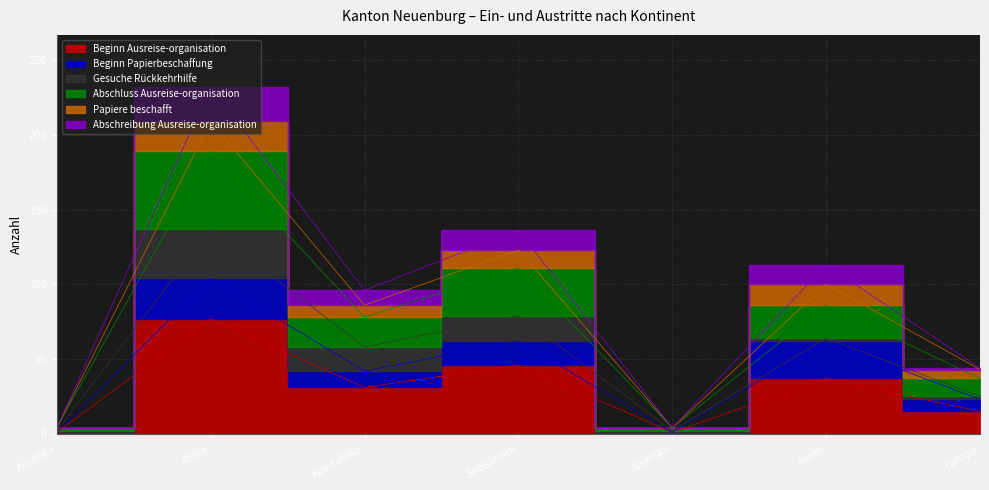

The Abschreibung Ausreise-organisation series shows 113 at Asien. True or false?

True